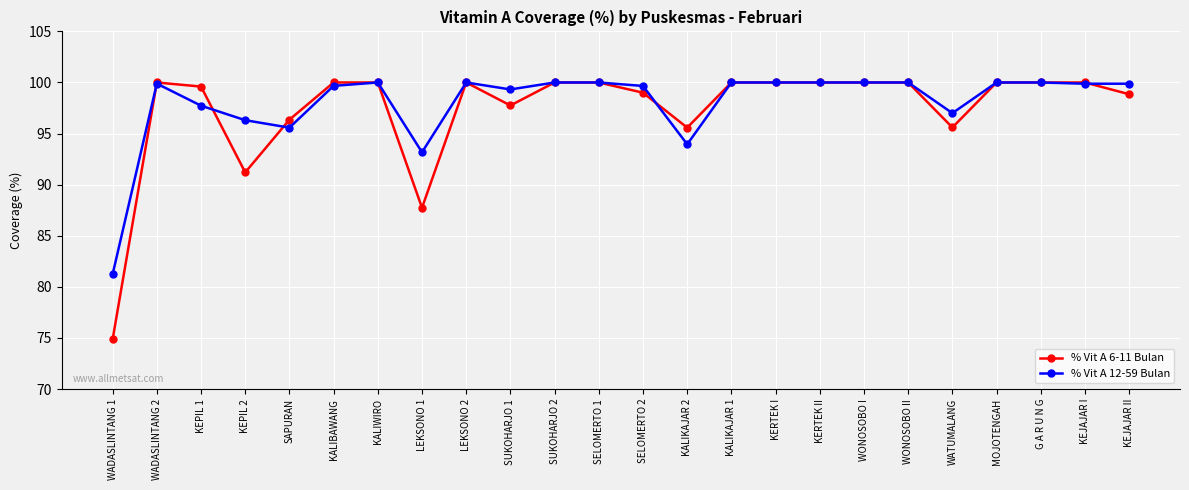

At which category does % Vit A 12-59 Bulan reach its first local valley?

SAPURAN